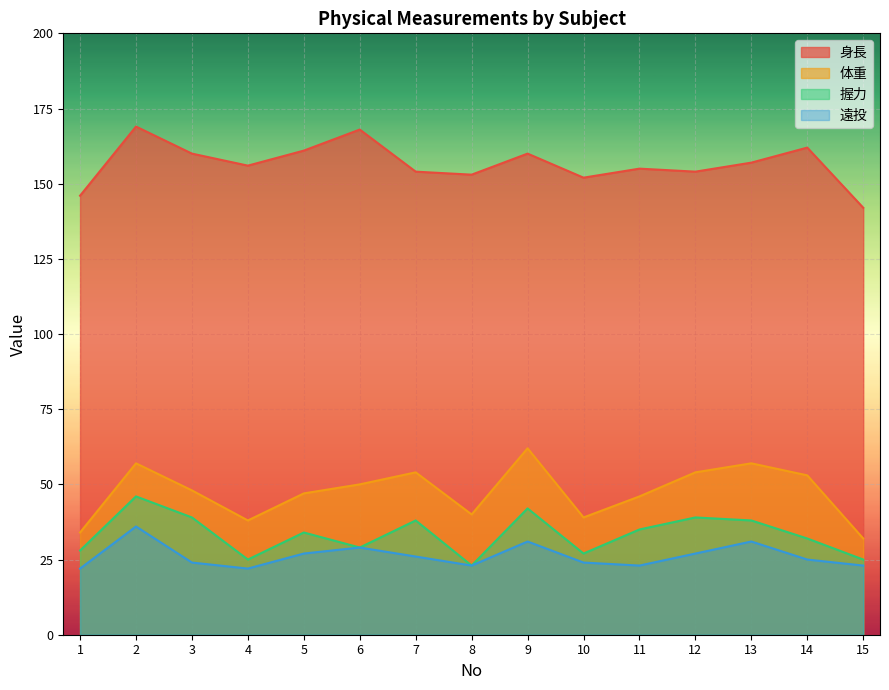

Which series has the widest spread of values?

体重